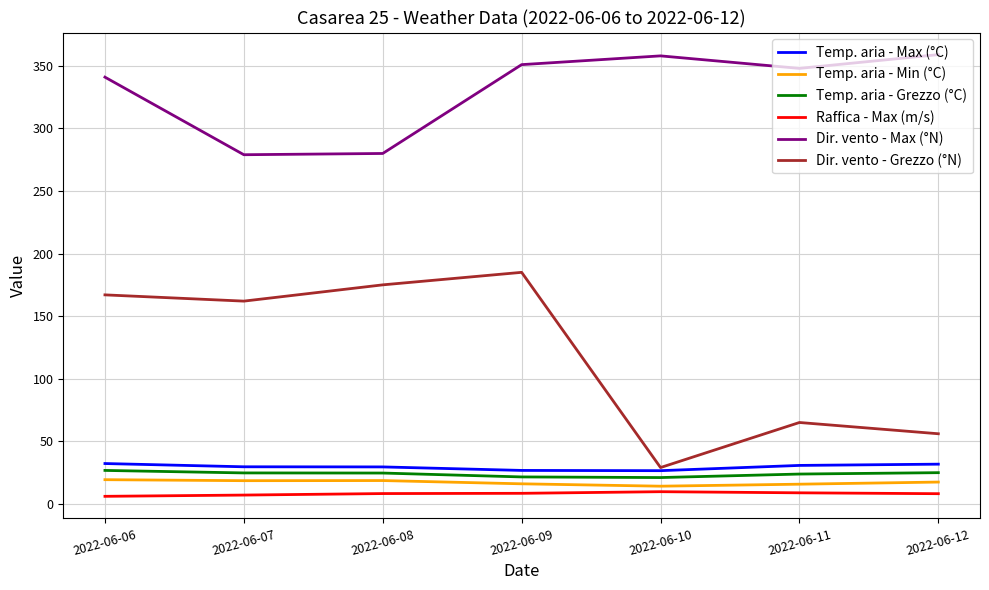

Is it true that Temp. aria - Min (°C) equals 28.6 at 2022-06-09?

False